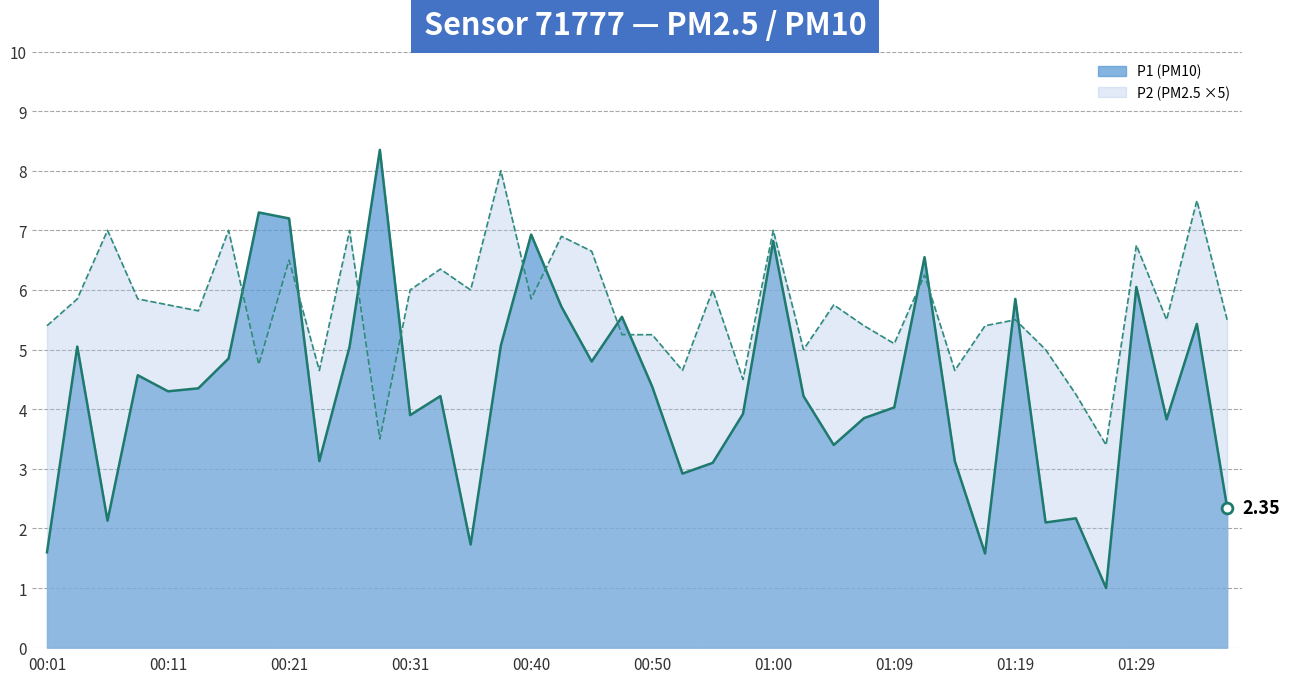

Which series has the largest total across all categories?

P2 line (×5)